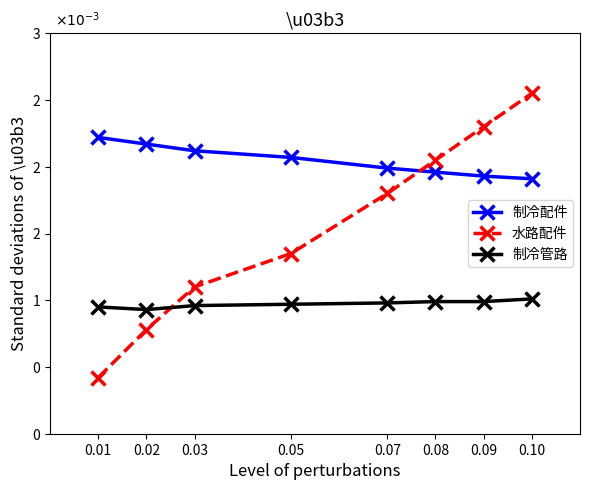

Which label corresponds to the smallest value in the chart?

0.01